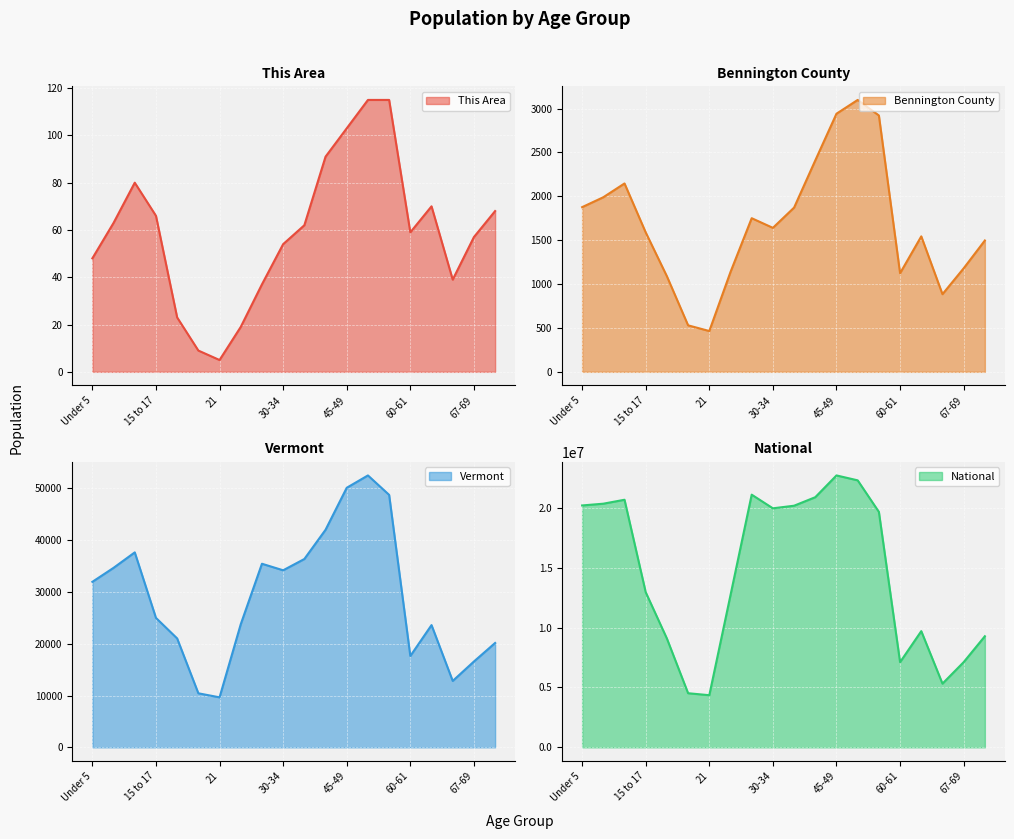

True or false: This Area has a value of 9 at 21.

False